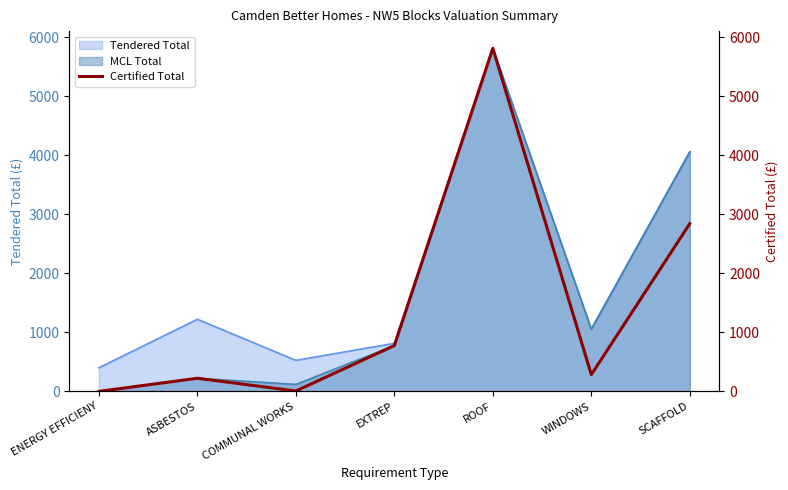

Reading left to right, transcribe all the data shown in this chart.

ENERGY EFFICIENY=0.0	ASBESTOS=222.3	COMMUNAL WORKS=6.3	EXTREP=776.2	ROOF=5816.1	WINDOWS=284.1	SCAFFOLD=2843.2